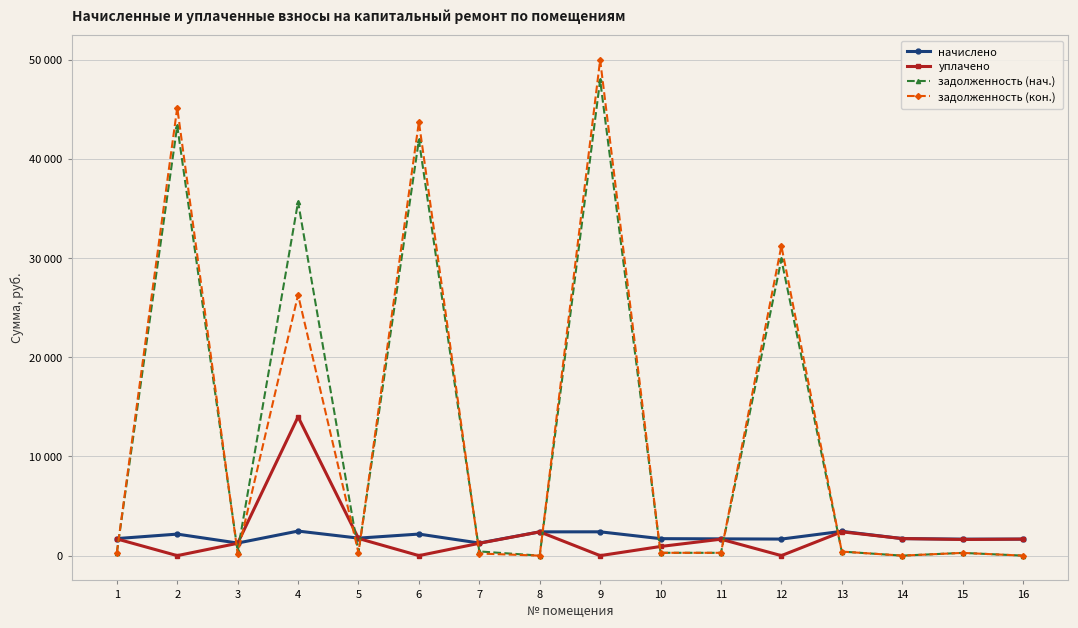

Is this an area chart (filled region under the line)?

No